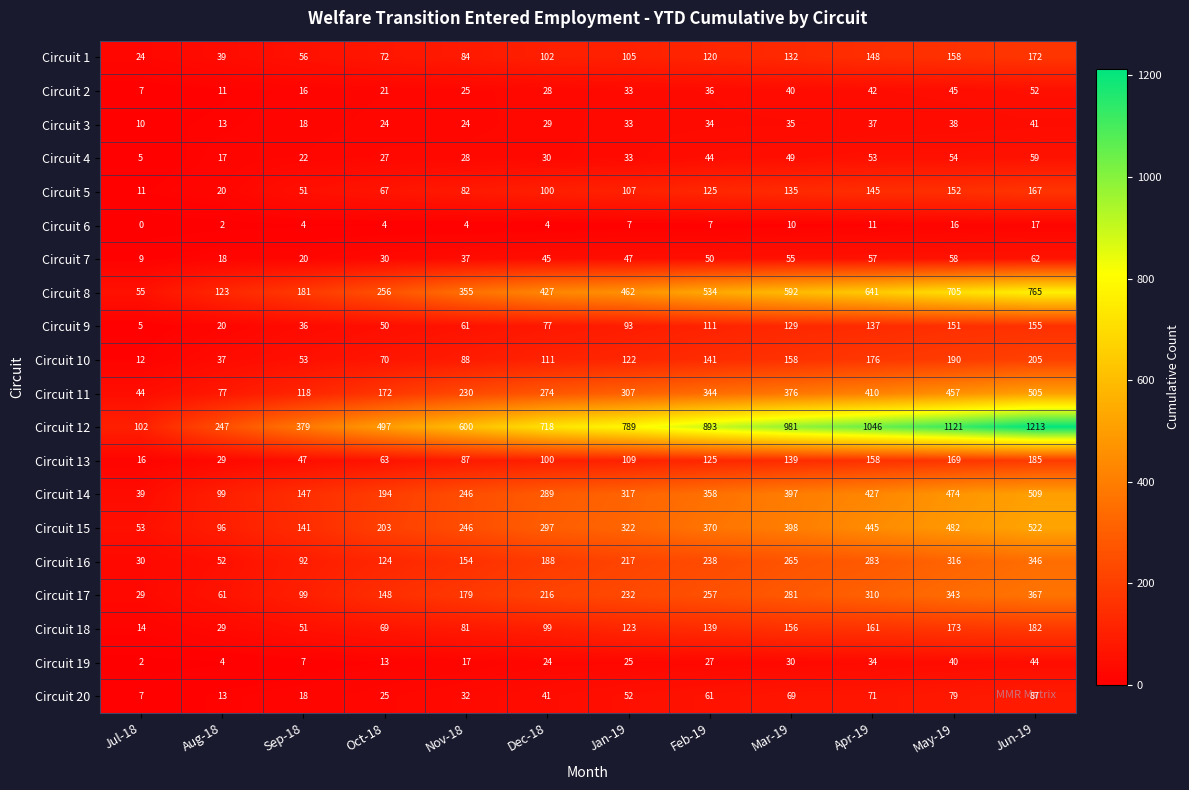

At how many categories does at least one series exceed 205?

11